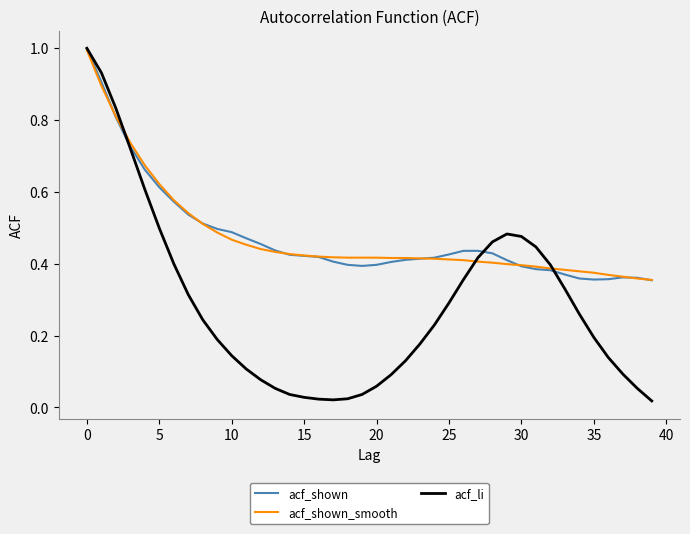

What is the sum of all acf_li values?

11.4